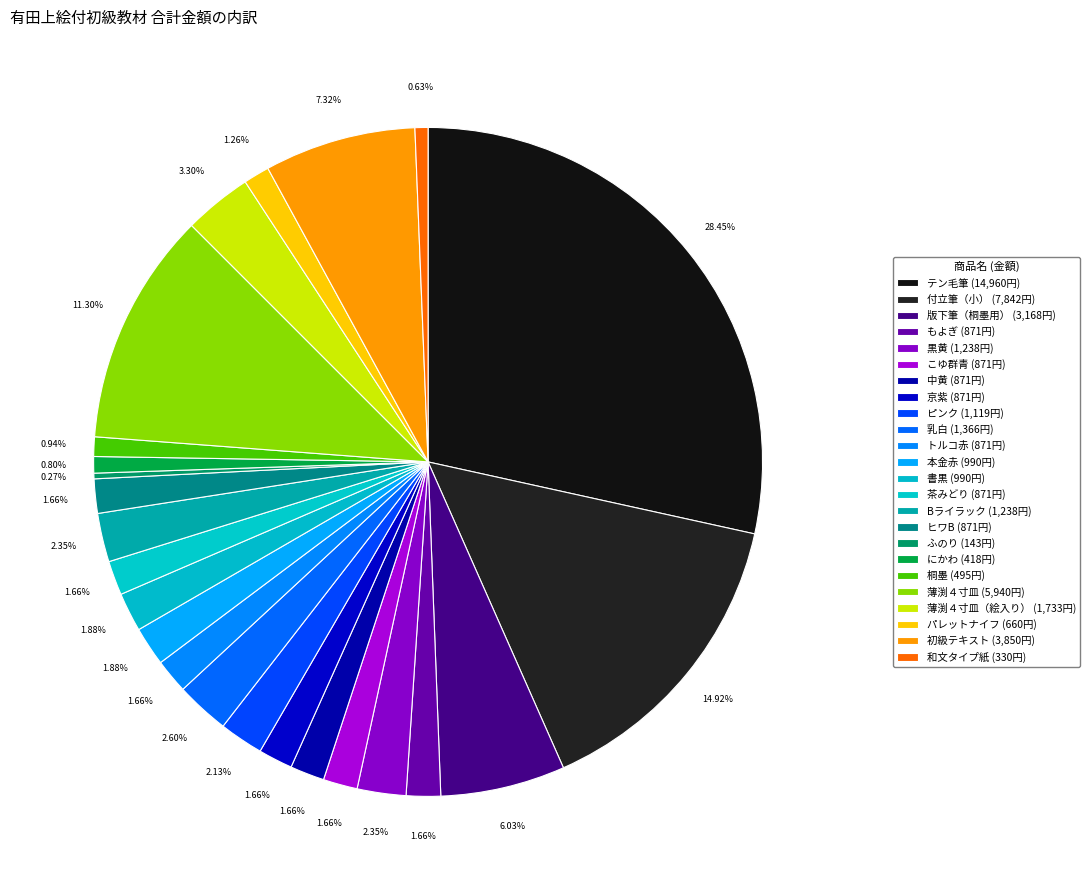

What is the smallest slice in the pie chart?

ふのり